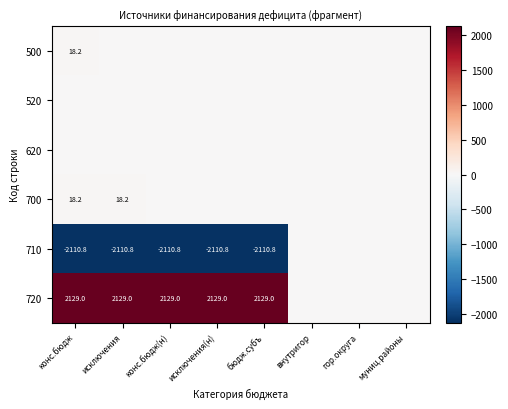

At how many categories does at least one series exceed -6?

8